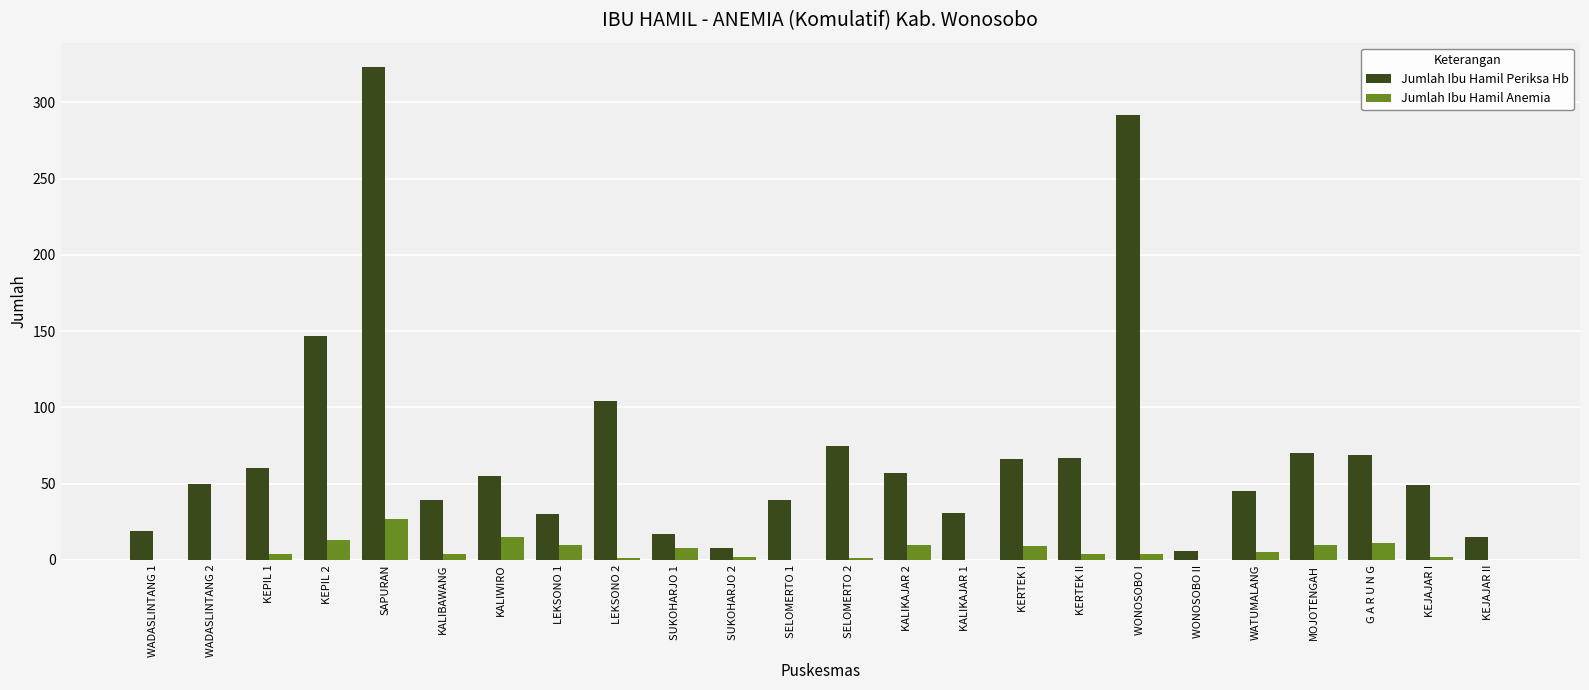

What is the approximate value of Jumlah Ibu Hamil Anemia at MOJOTENGAH?

10